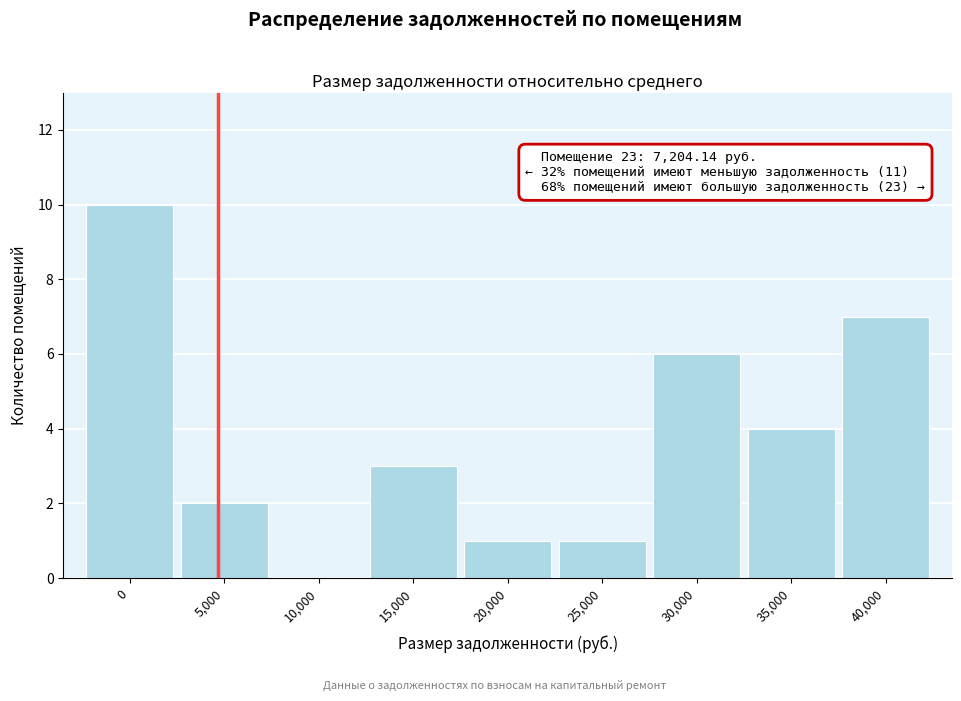

Reading left to right, transcribe all the data shown in this chart.

0=10	5,000=2	10,000=0	15,000=3	20,000=1	25,000=1	30,000=6	35,000=4	40,000=7